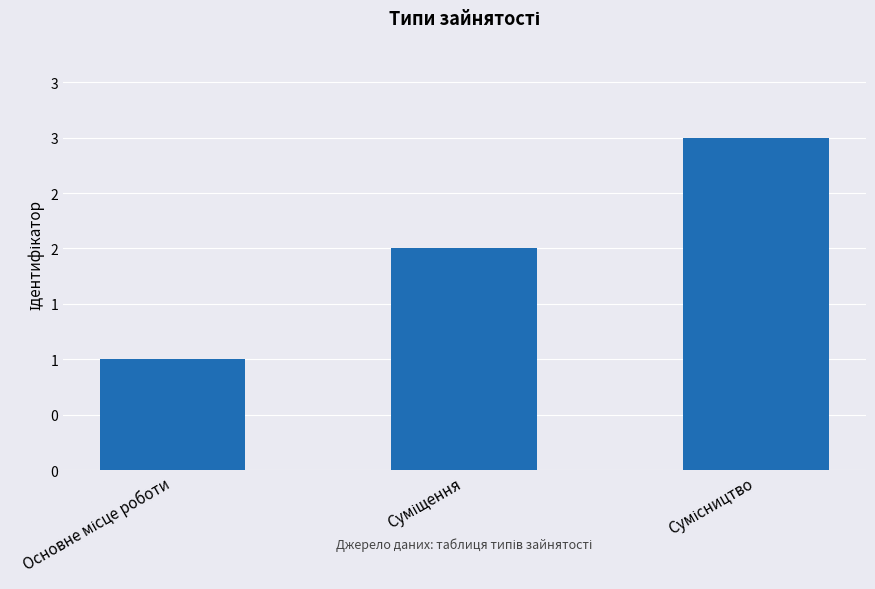

What is the label of the 1st bar from the right?

Сумісництво